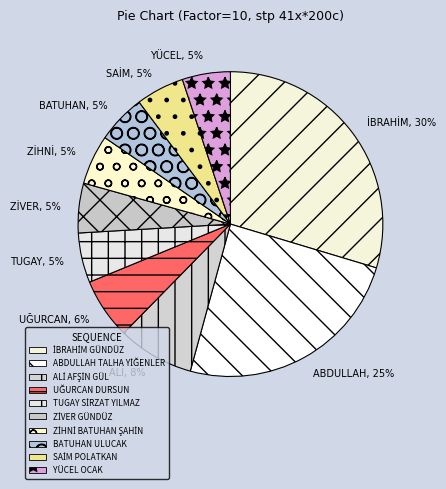

To the nearest percent, what percentage of the pie is ABDULLAH TALHA YİĞENLER?

25%